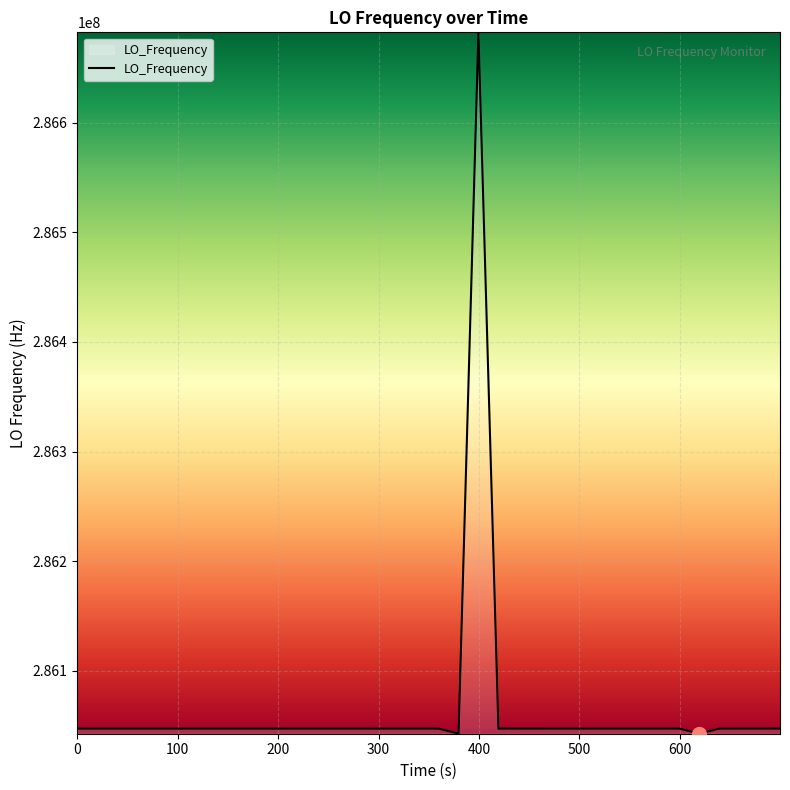

What is the greatest value displayed?

286682706.2